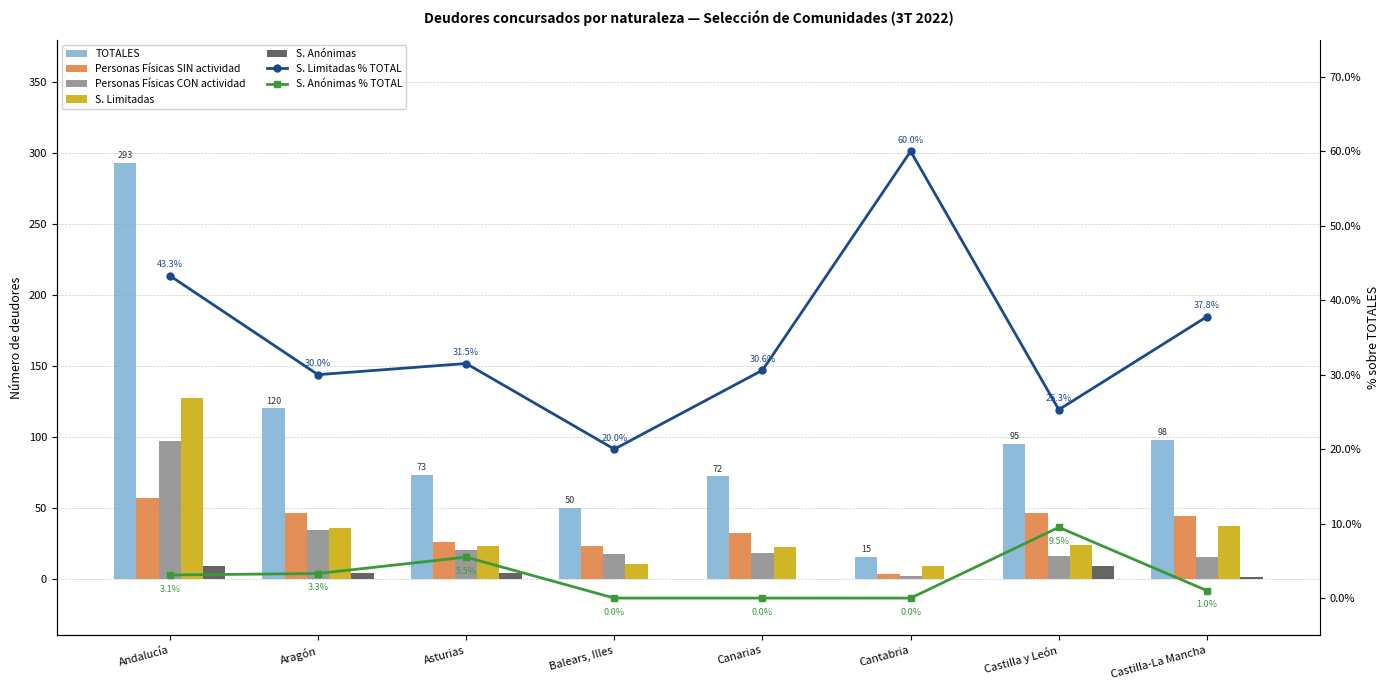

What is the label of the 8th bar from the right?

Andalucía